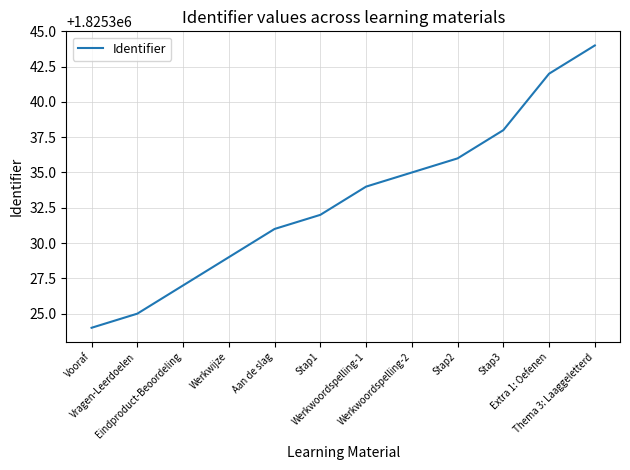

Which category has the lowest value across all series?

Vooraf